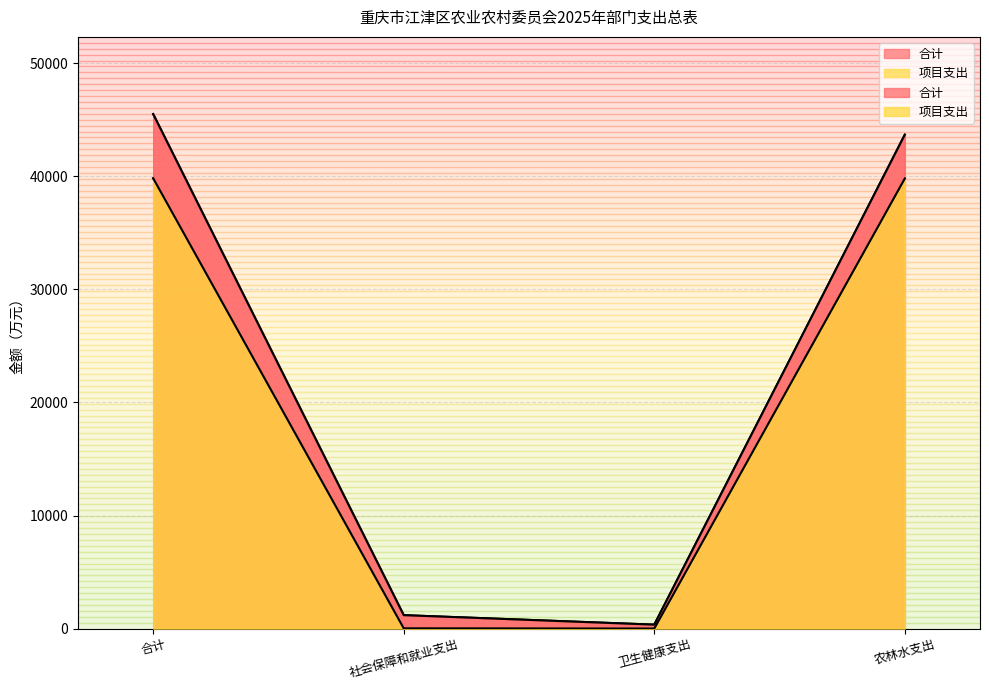

True or false: row_0 has a value of 1 at 合计.

False